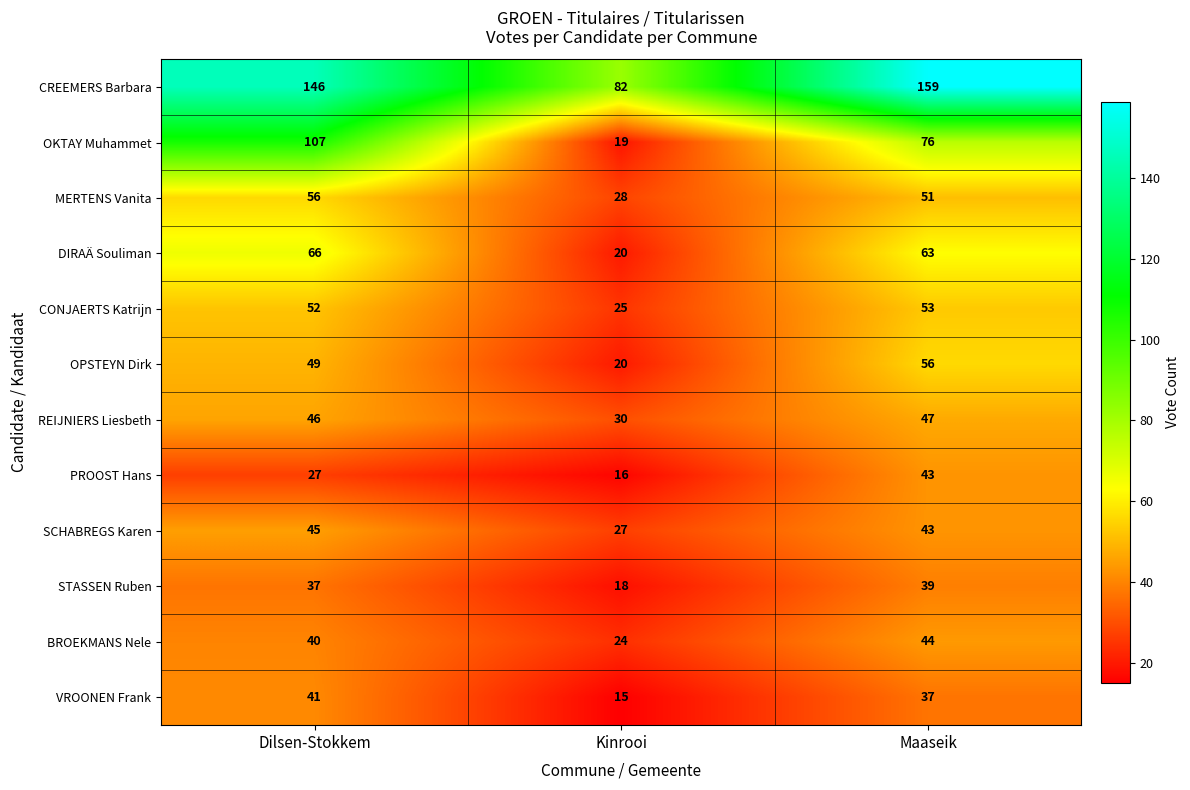

What is the sum of all DIRAÄ Souliman values?

149